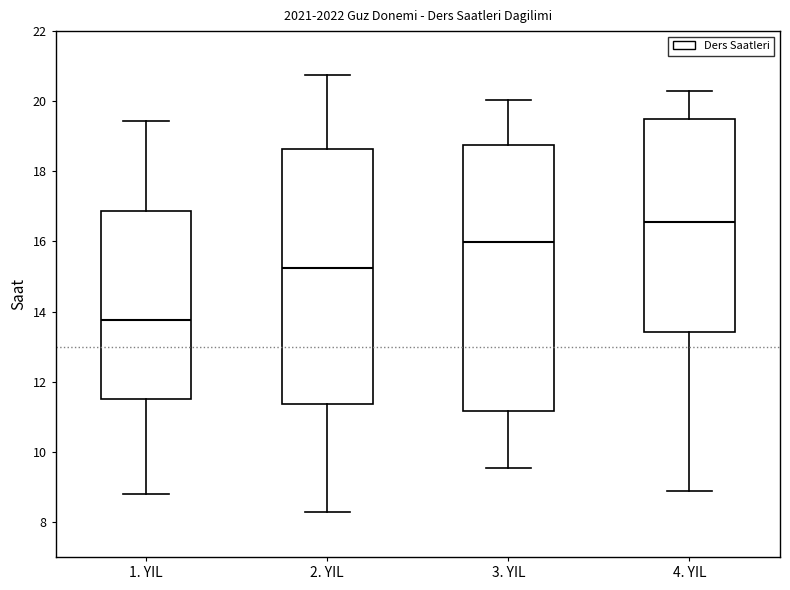

Which box is the tallest, from its lower edge to its upper edge?

3. YIL